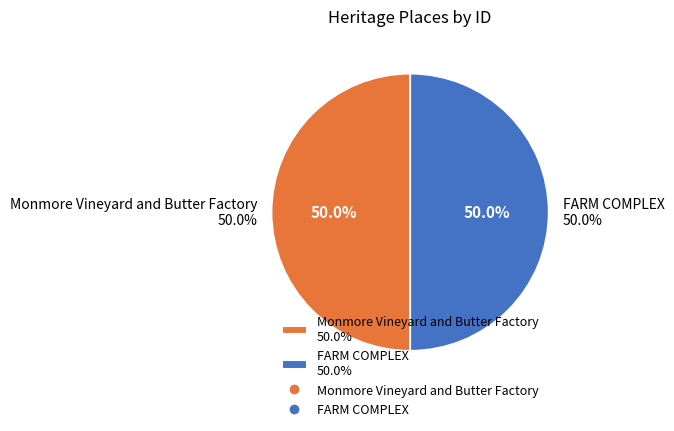

What is the majority slice?

FARM COMPLEX